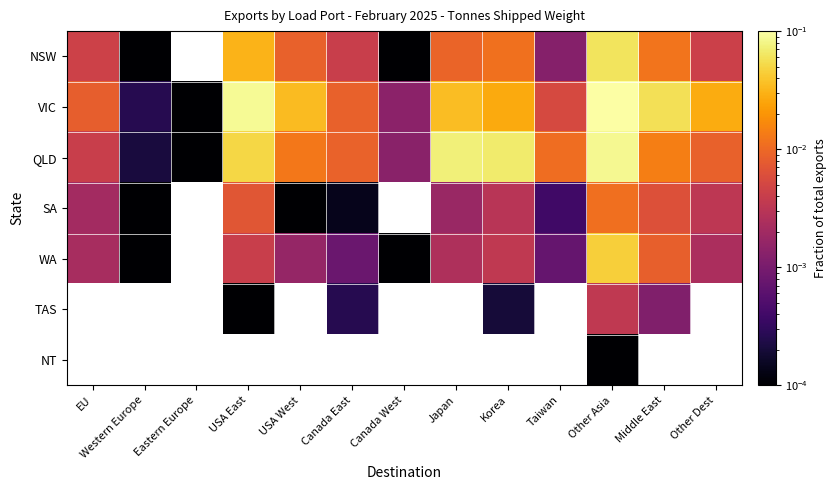

Which has a higher value, USA West or Western Europe?

USA West